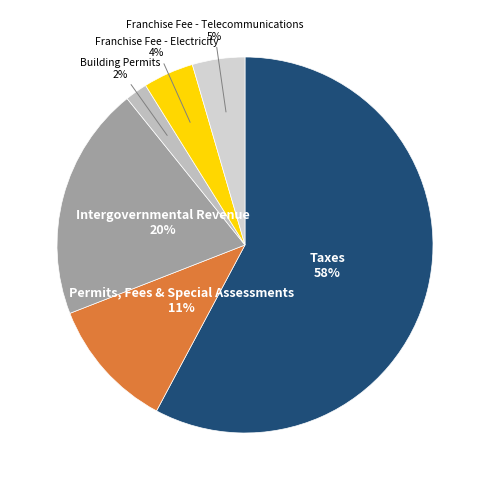

How many segments does this pie chart have?

6